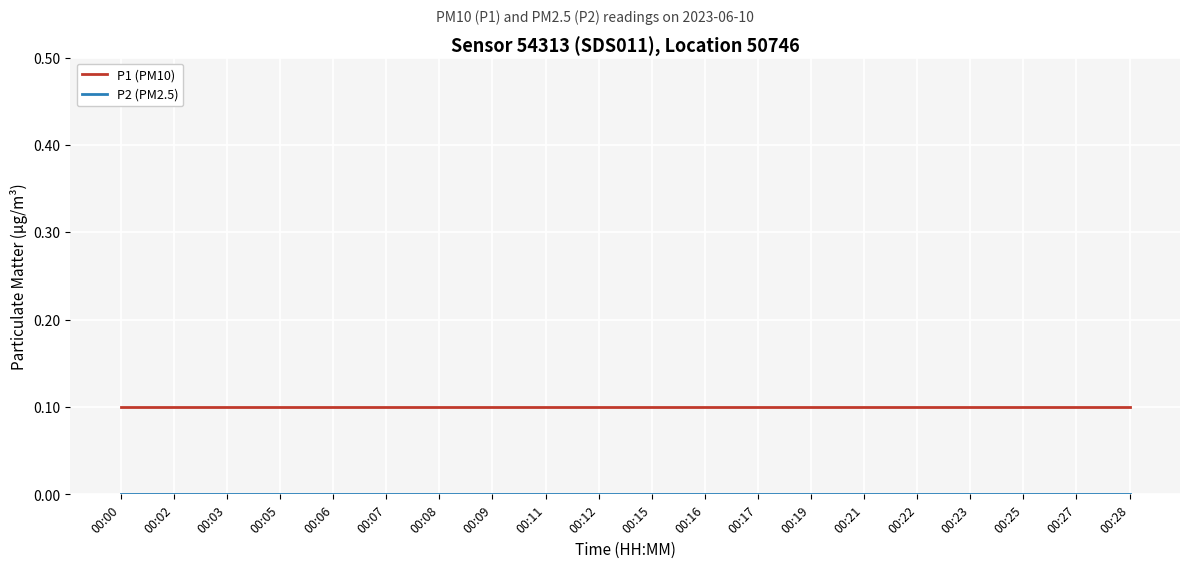

The value of P1 (PM10) at 00:00 is 0.1. True or false?

True